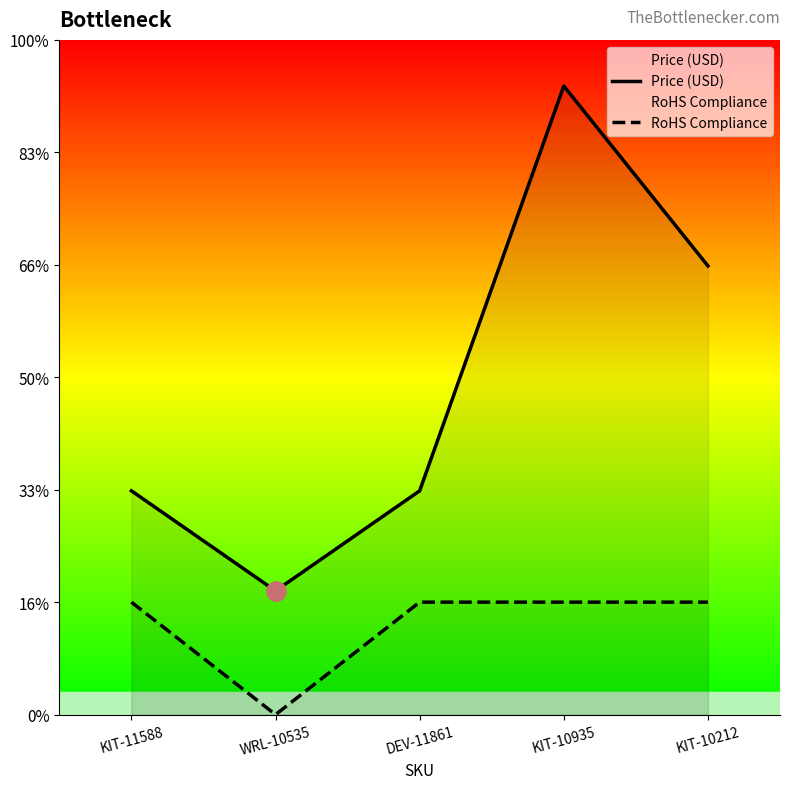

Is it true that Price (USD) equals 9.9 at DEV-11861?

True